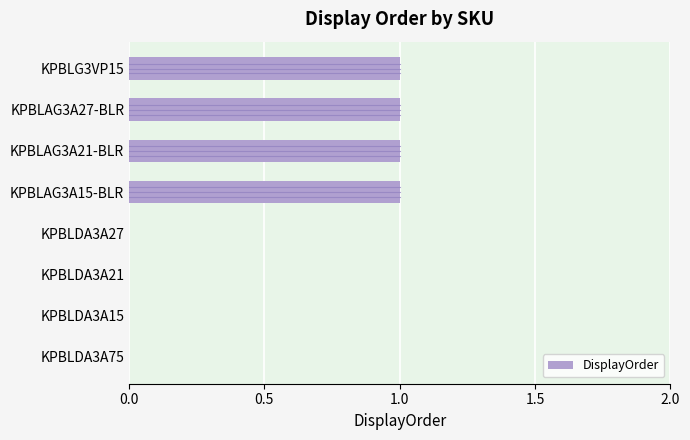

The value at KPBLAG3A15-BLR is 0. True or false?

False